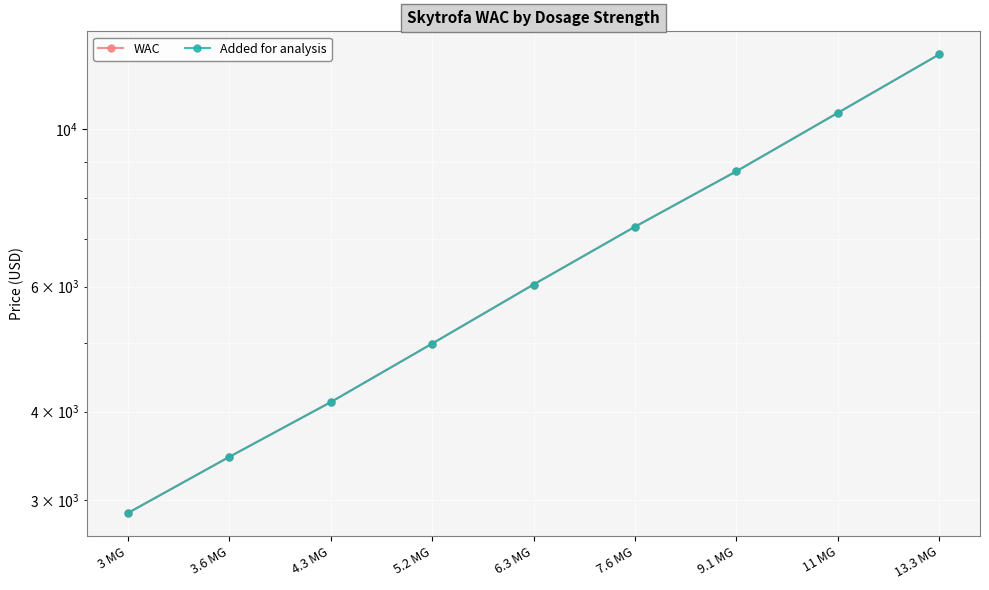

Which category has the highest value in the Added for analysis series?

13.3 MG